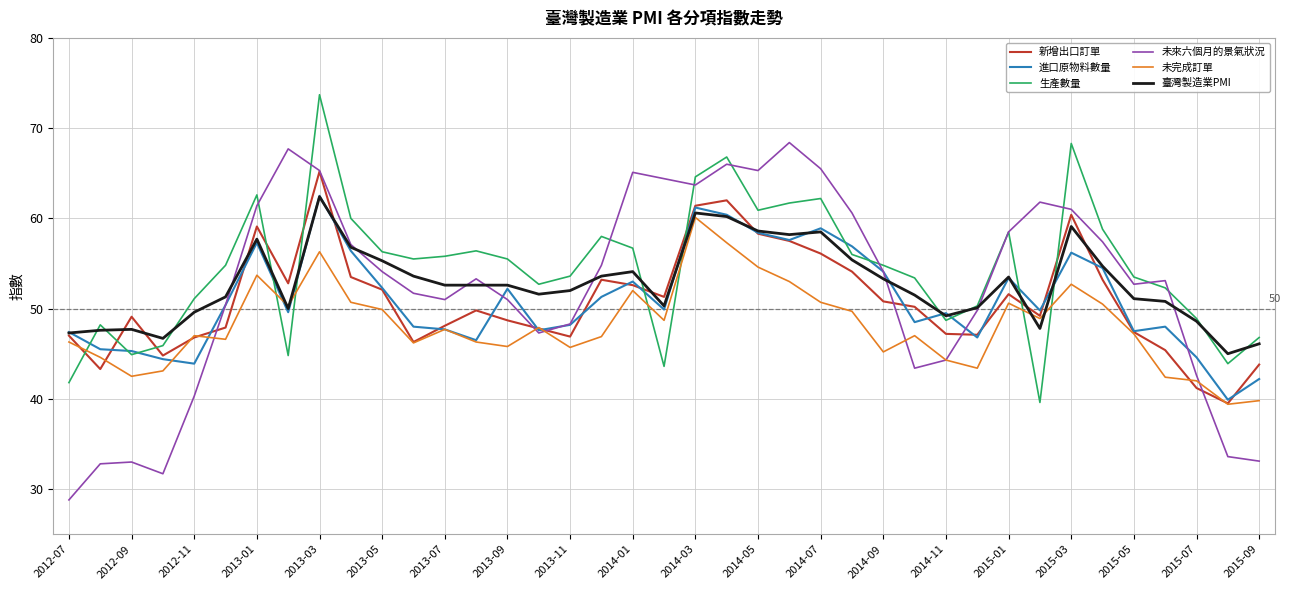

Which series ends up on top after the final intersection of 未完成訂單 and 生產數量?

生產數量